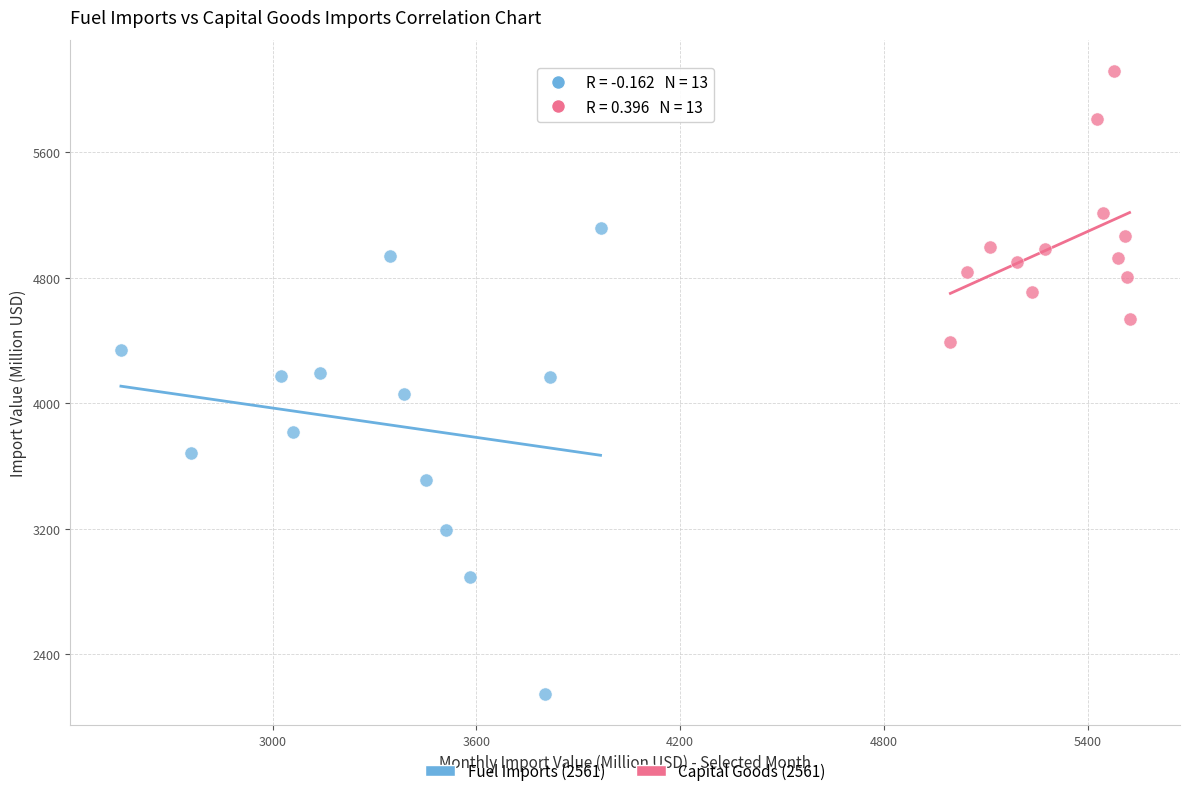

Which series has the widest spread of Y values?

Fuel Imports (2561)